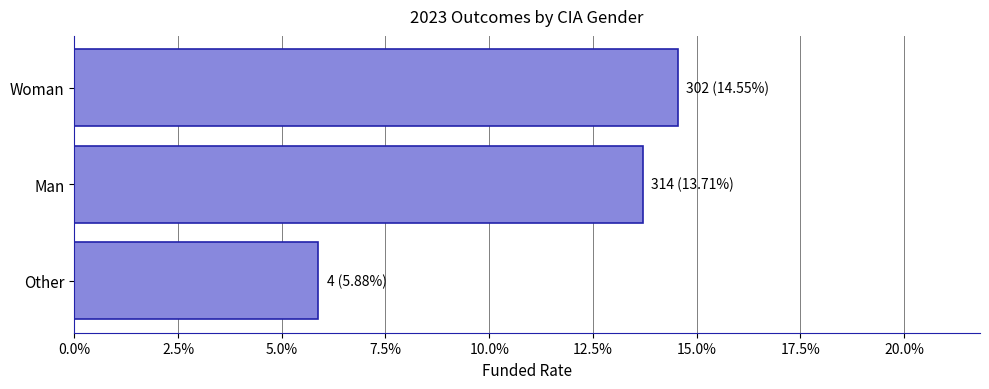

Are the bars horizontal?

Yes